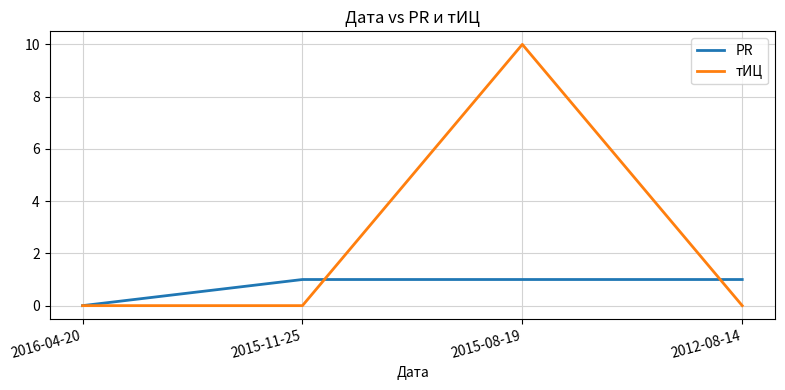

Is the value of тИЦ at 2016-04-20 greater than the value of PR at 2015-08-19?

No